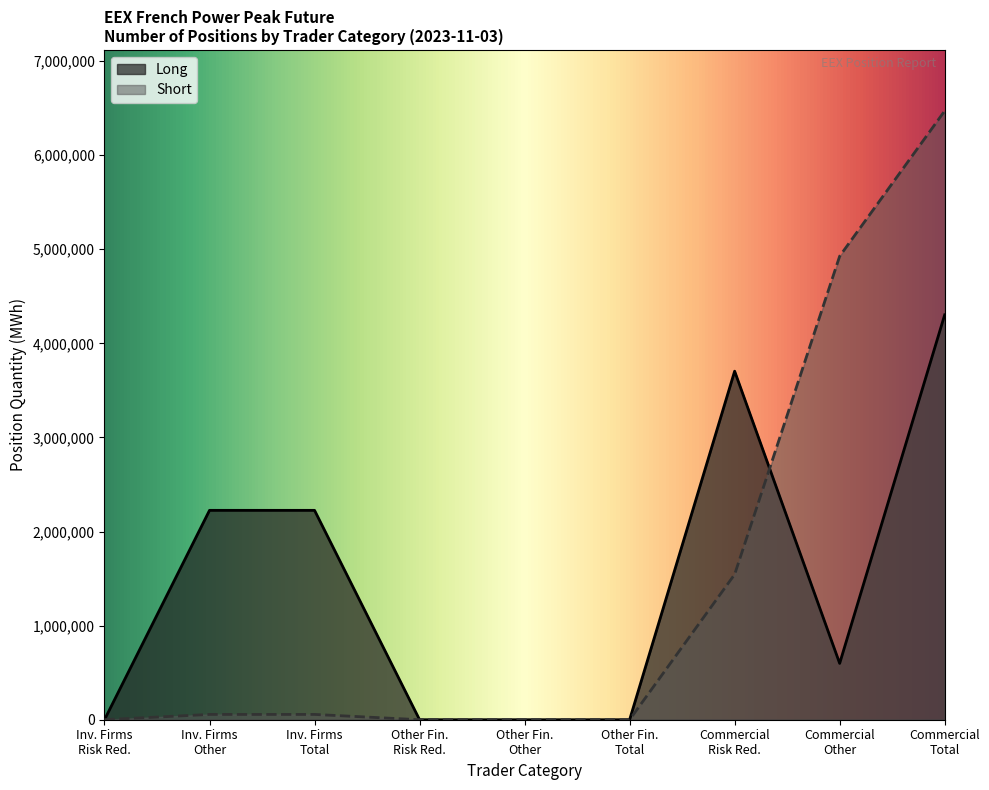

True or false: Long and Short cross at least once.

True